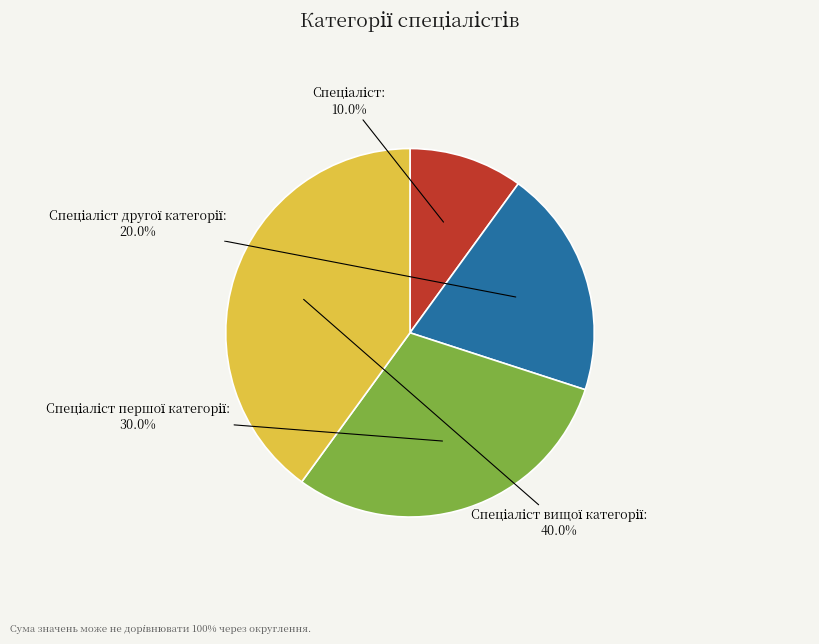

Does any single category account for the majority?

No